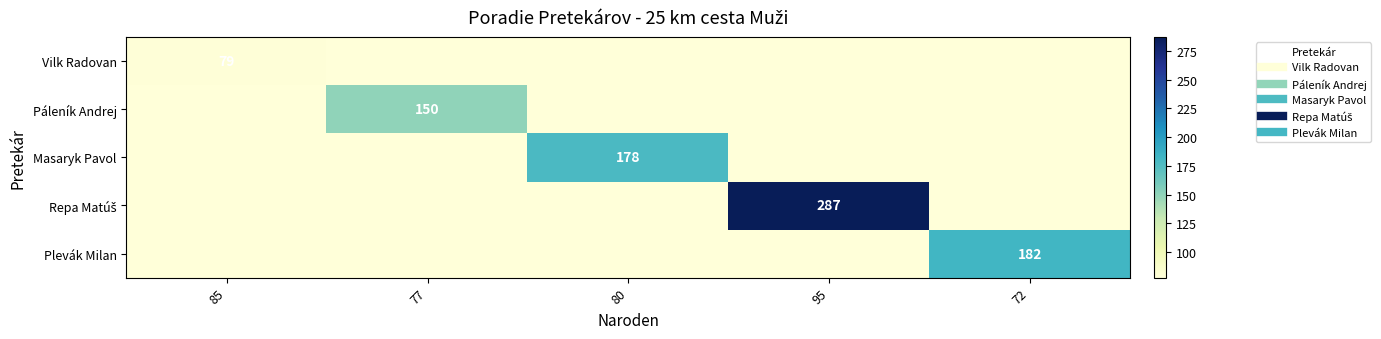

At how many categories does at least one series exceed 214?

1